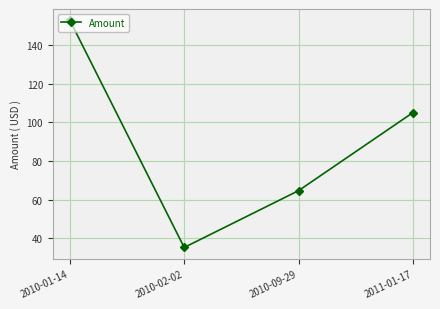

Which category has the lowest value across all series?

2010-02-02